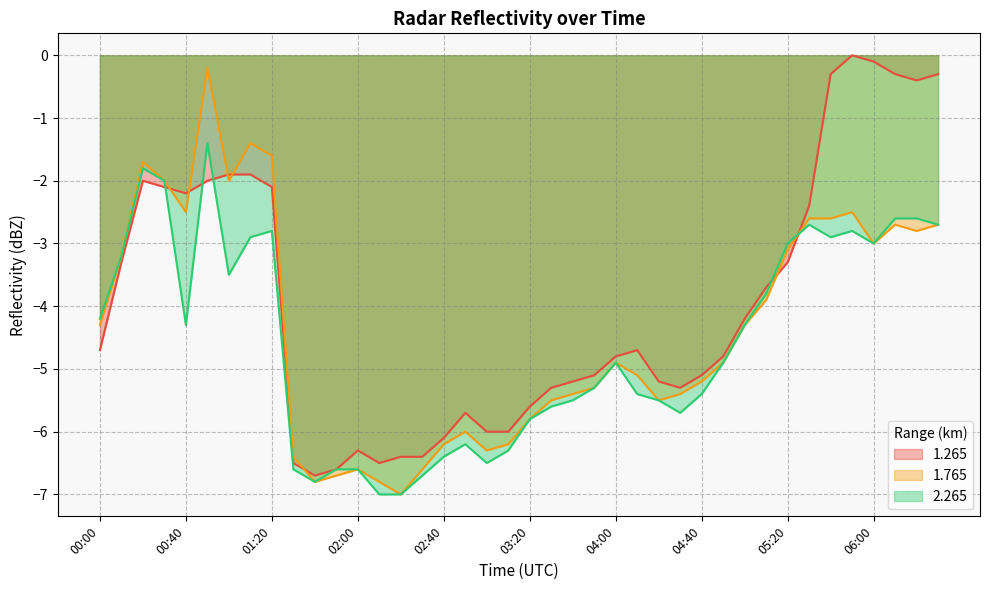

What is the difference between the maximum and minimum values in the 1.265 series?

6.7